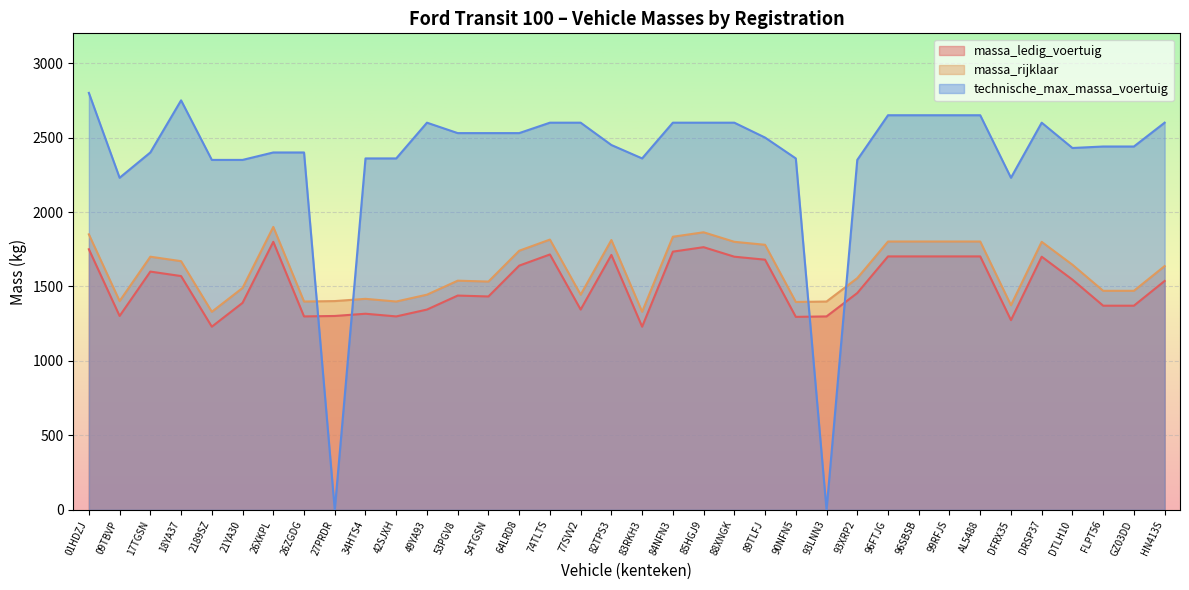

Rank the series at 99RFJS from lowest to highest value.

massa_ledig_voertuig, massa_rijklaar, technische_max_massa_voertuig